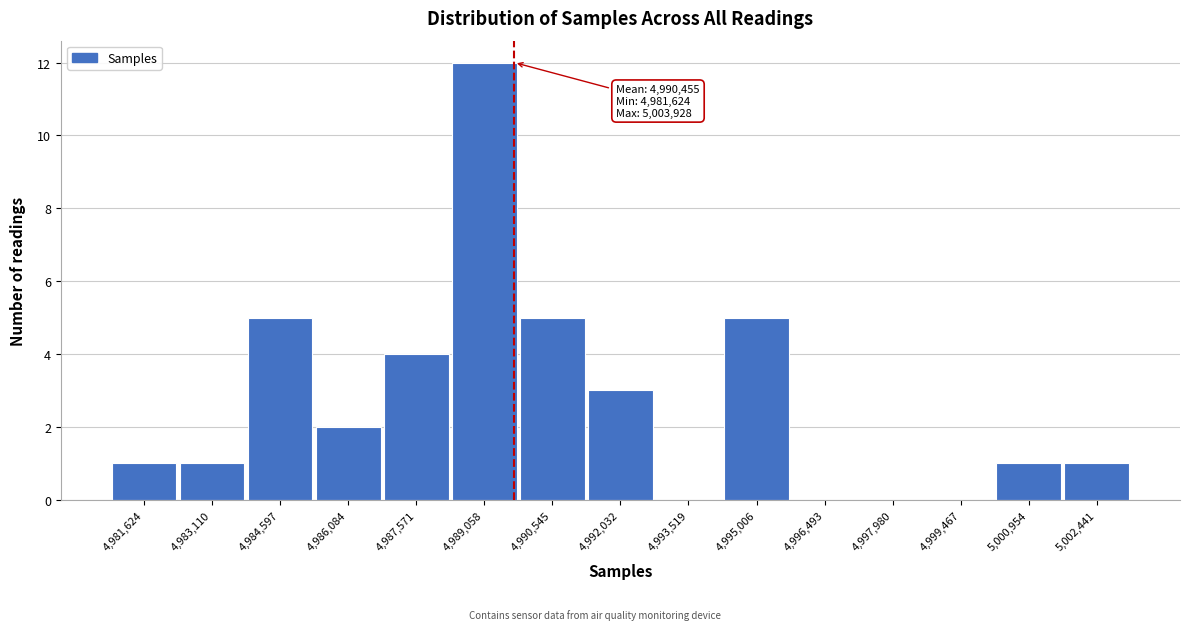

Reading left to right, what are all the values shown in this chart?

4,981,624=1	4,983,110=1	4,984,597=5	4,986,084=2	4,987,571=4	4,989,058=12	4,990,545=5	4,992,032=3	4,993,519=0	4,995,006=5	4,996,493=0	4,997,980=0	4,999,467=0	5,000,954=1	5,002,441=1